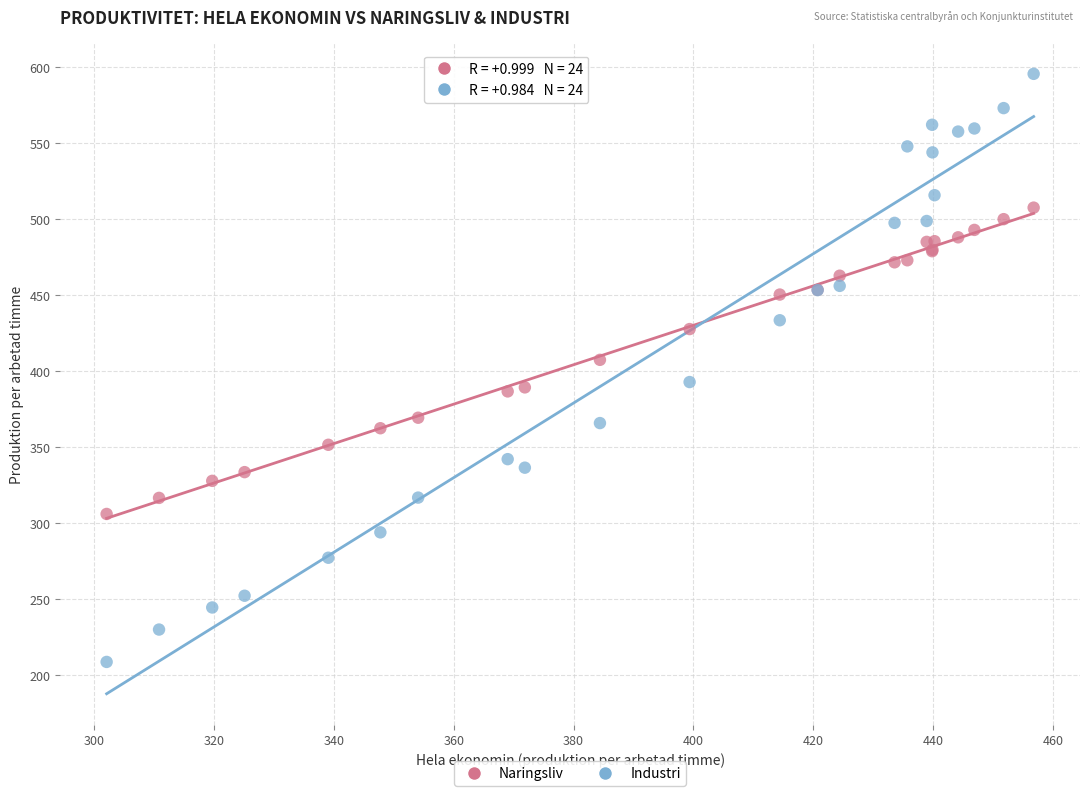

Which series reaches the maximum Y coordinate?

Industri